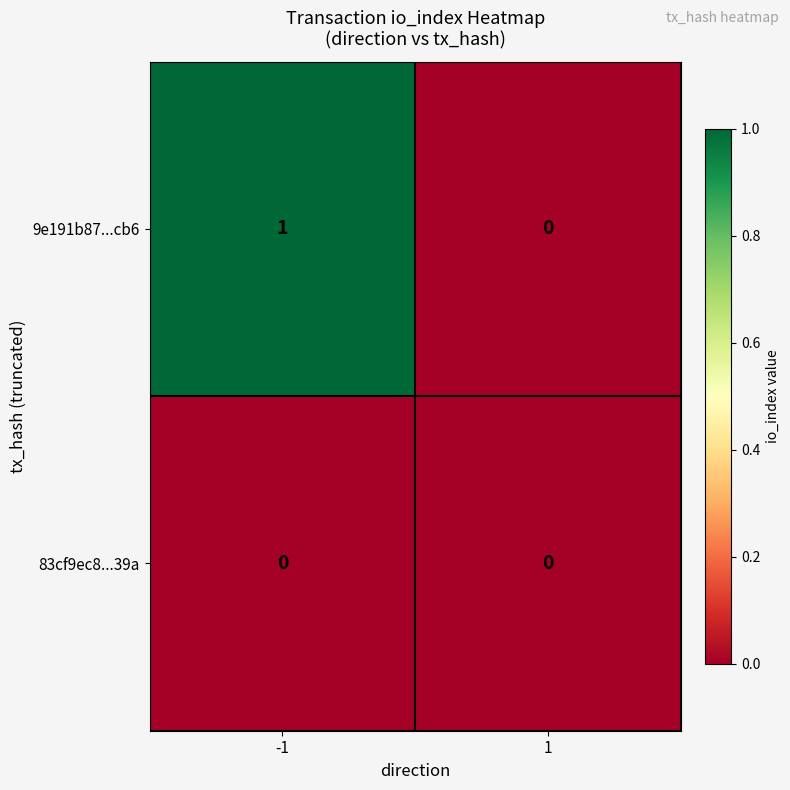

What is the spread (max minus min) of values at -1?

1